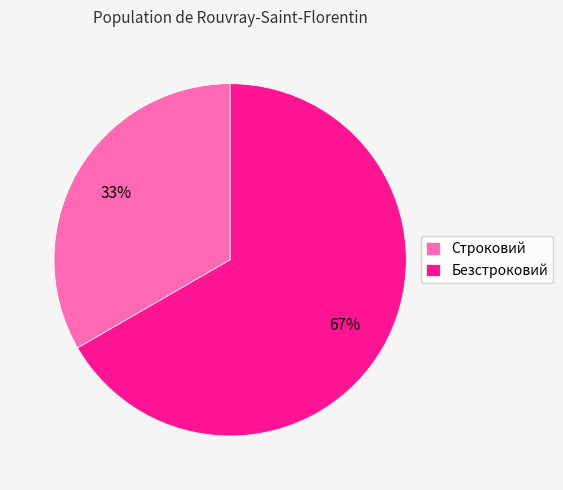

What is the majority slice?

Безстроковий